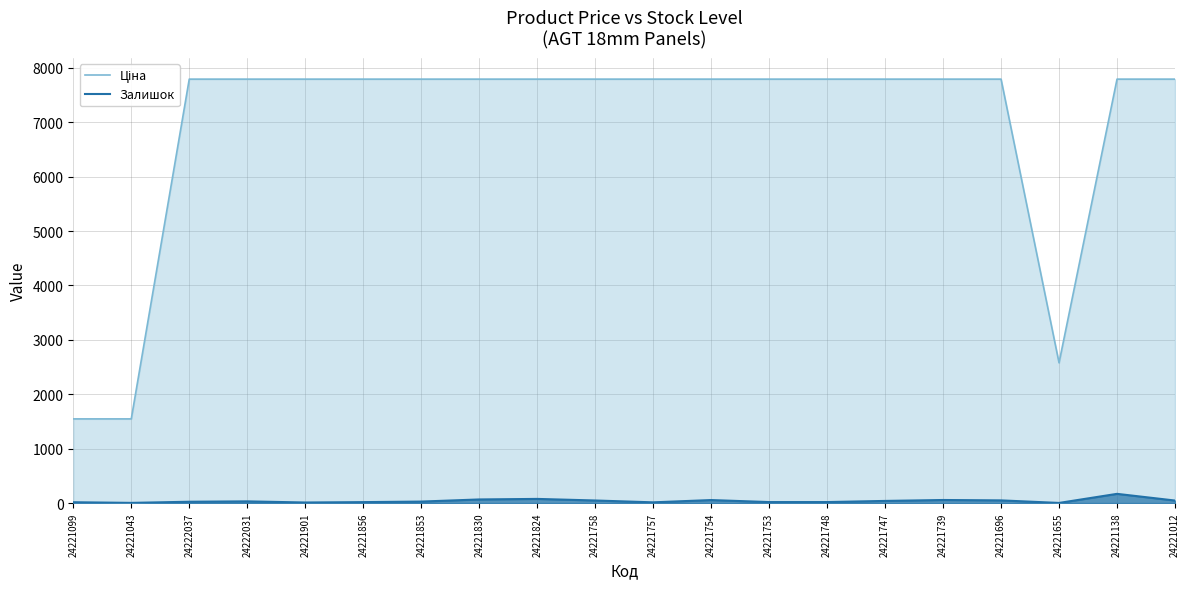

What is the highest value of the Залишок series?

170.0